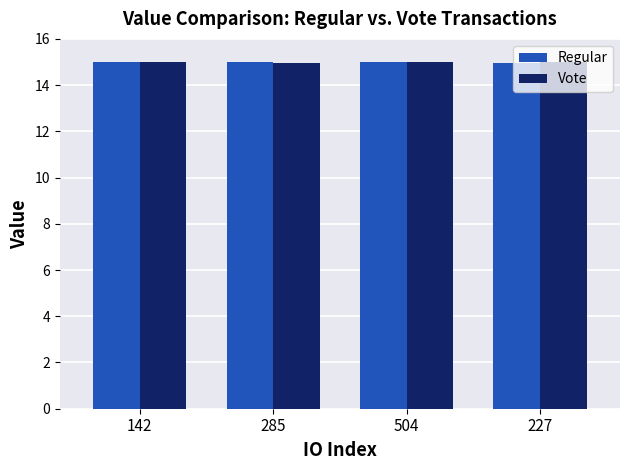

Reading left to right, transcribe all the data shown in this chart.

Regular: 15.0	15.0	15.0	15.0
Vote: 15.0	15.0	15.0	15.0